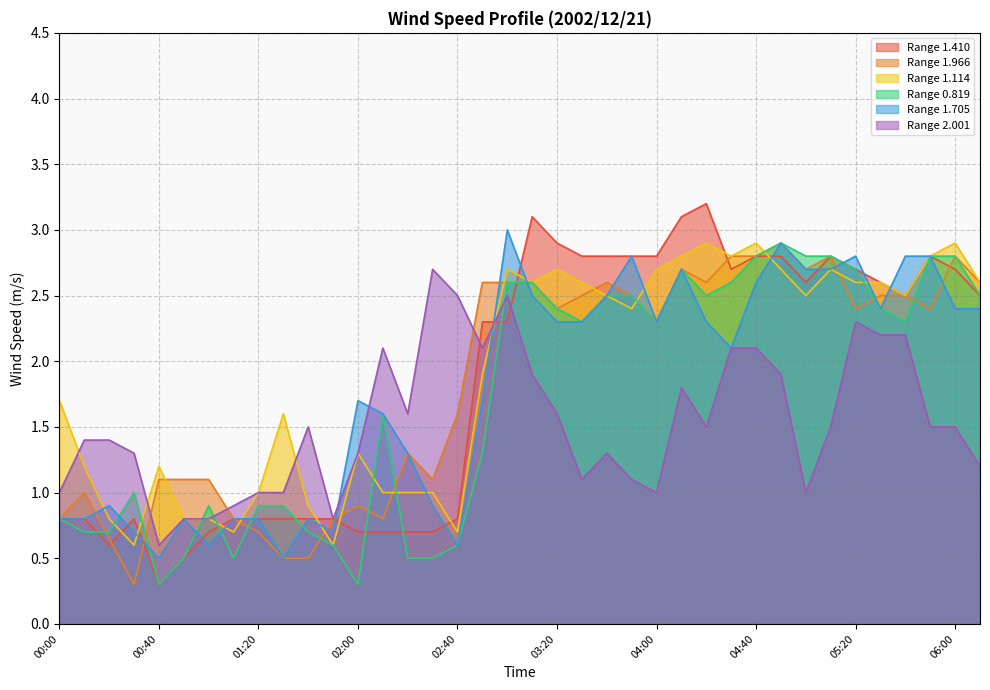

What is the label of the 13th point from the right?

04:10